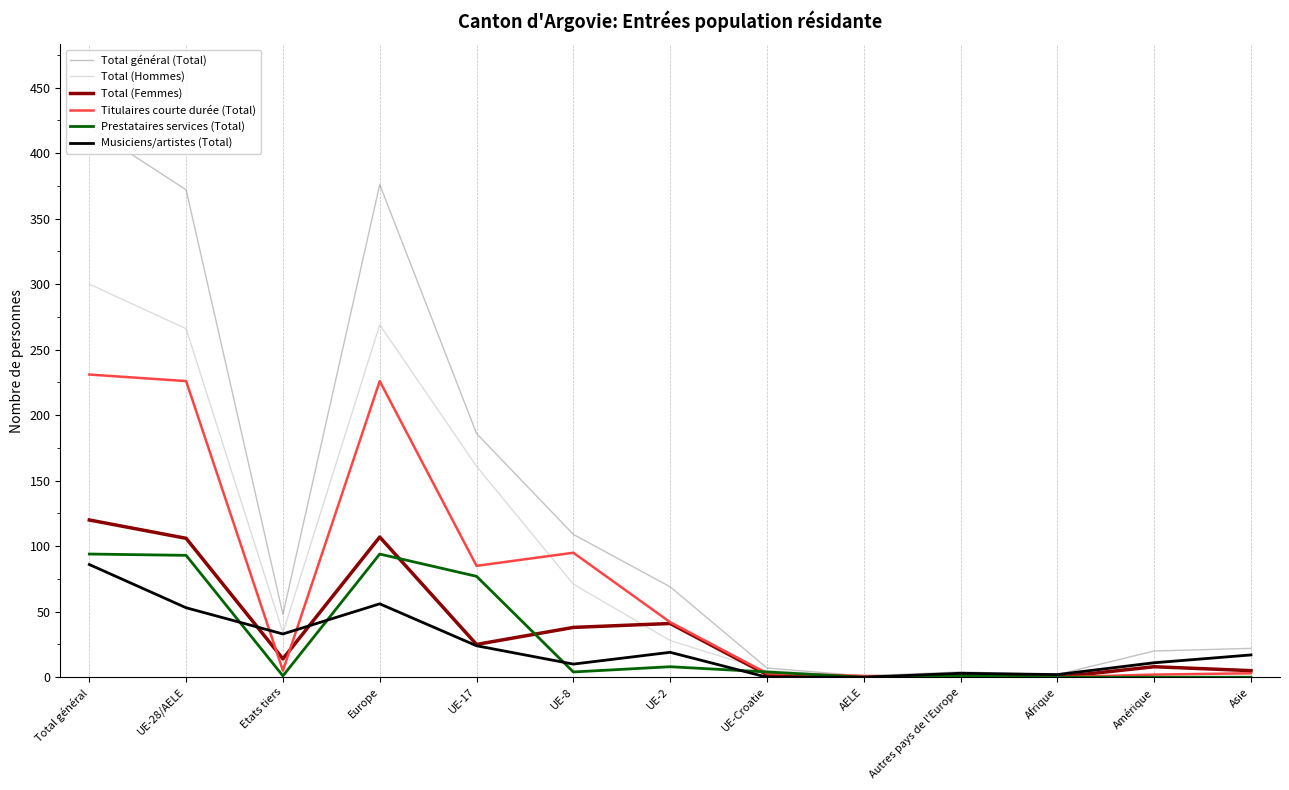

What are all the series names shown in the legend?

Total général (Total), Total (Hommes), Total (Femmes), Titulaires courte durée (Total), Prestataires services (Total), Musiciens/artistes (Total)